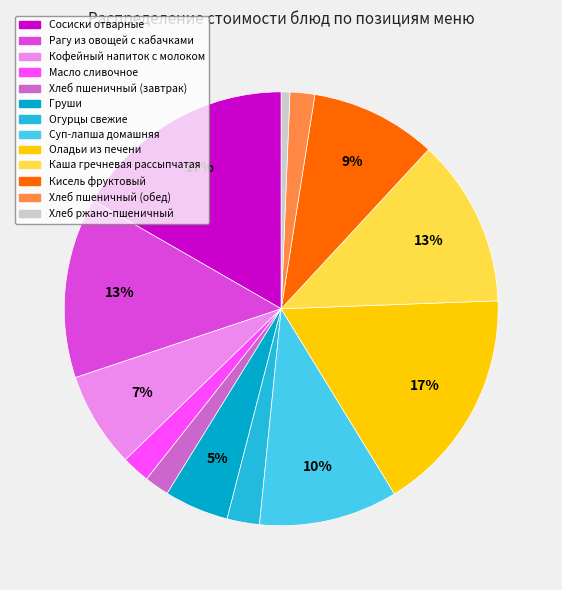

Do Суп-лапша домашняя and Кисель фруктовый together represent more than half of the pie?

No